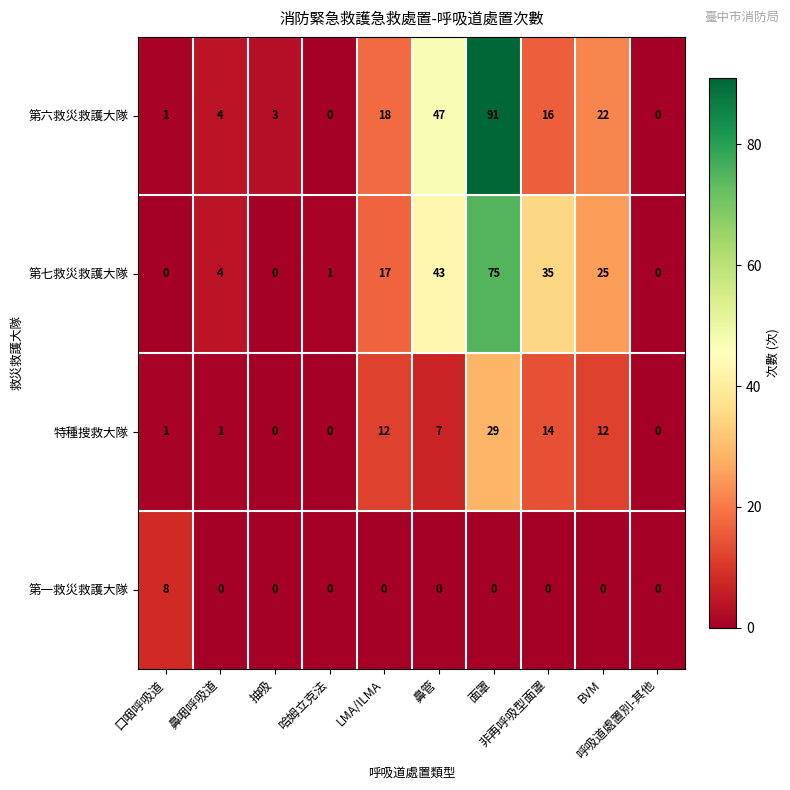

At how many categories does at least one series exceed 34?

3